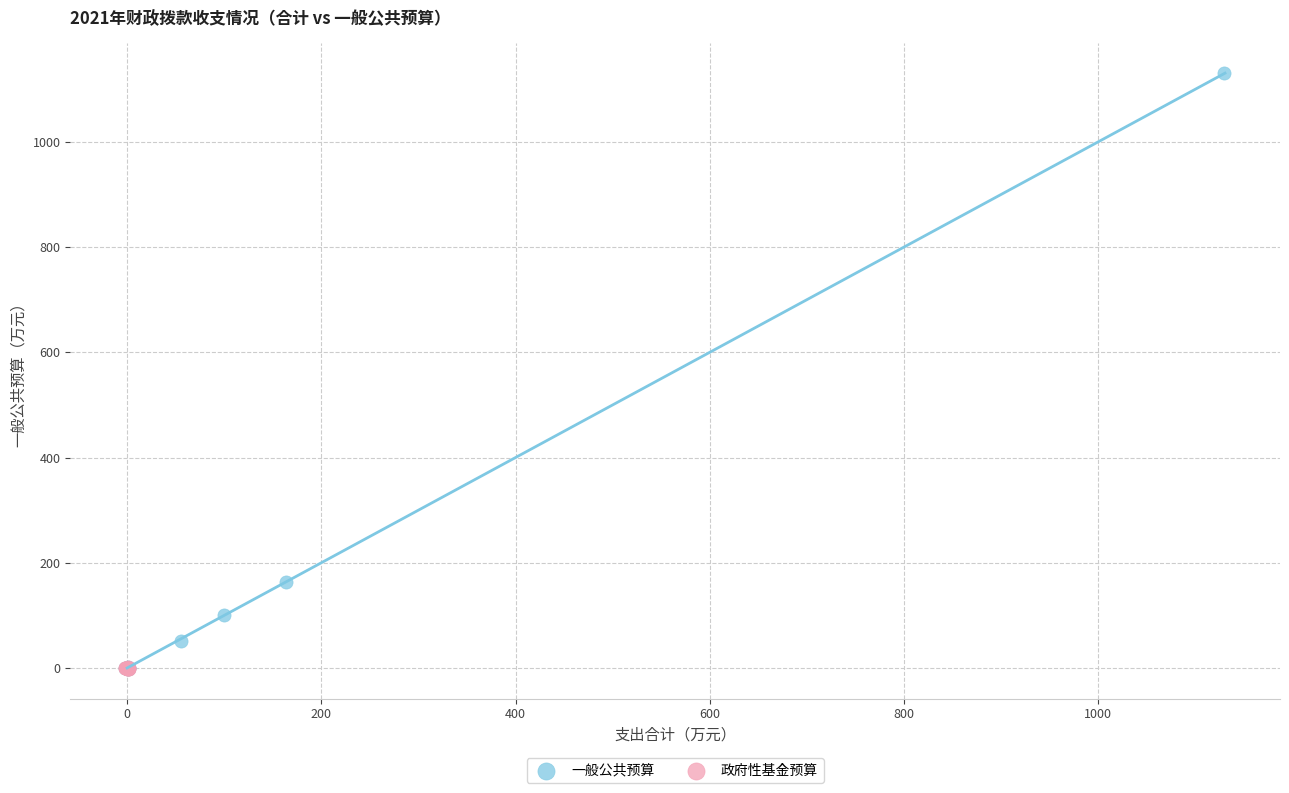

Which series has the largest Y range (max minus min)?

一般公共预算